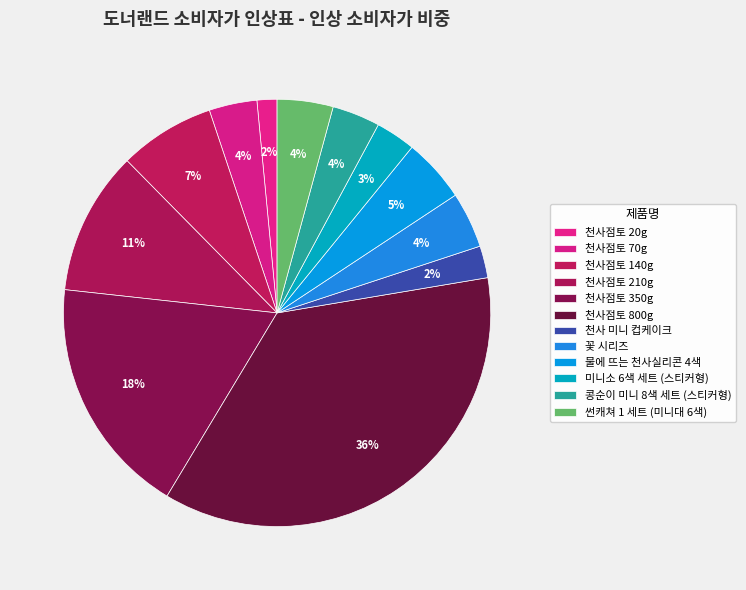

Between 썬캐쳐 1 세트 (미니대 6색) and 콩순이 미니 8색 세트 (스티커형), which is larger?

썬캐쳐 1 세트 (미니대 6색)